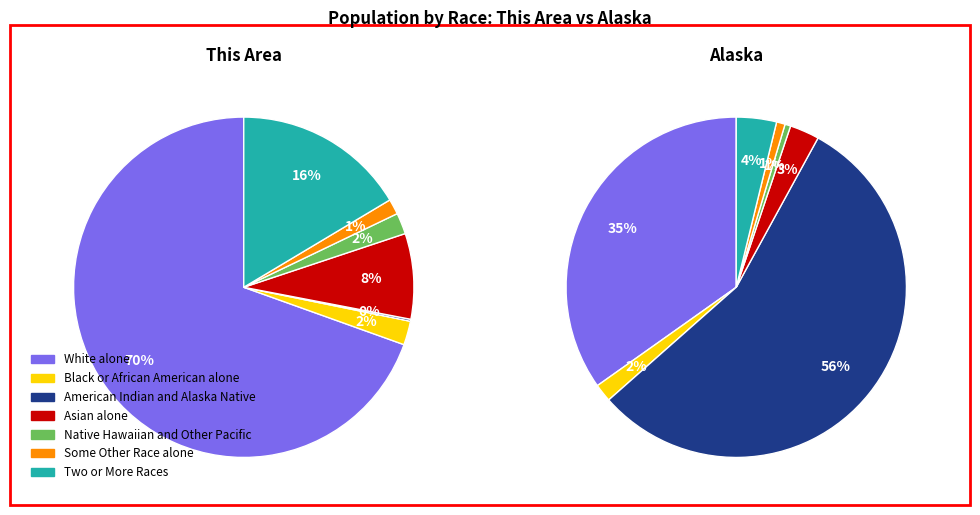

True or false: Two or More Races accounts for 1% of the total.

False